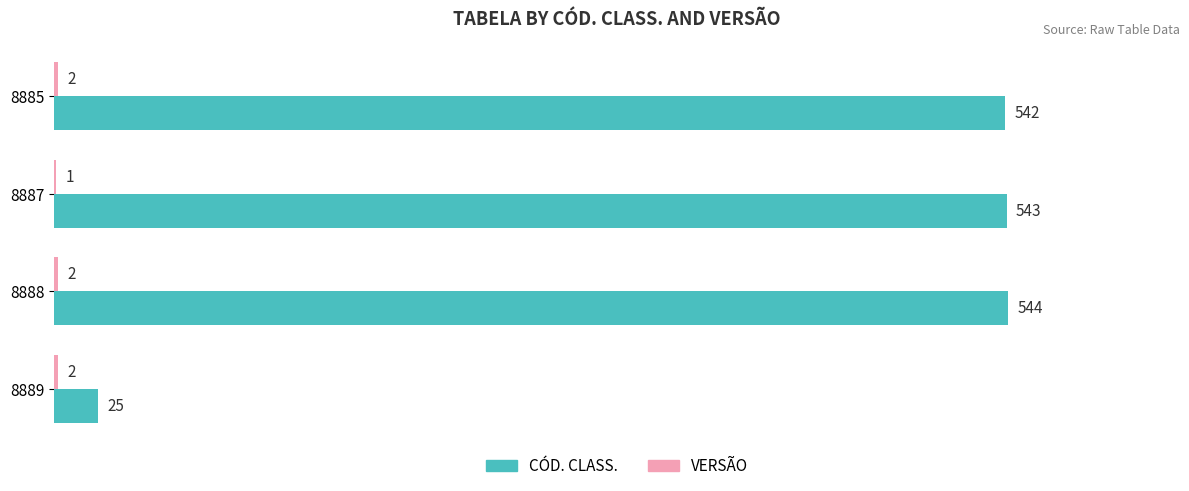

What is the total value across all series at 8889?

27